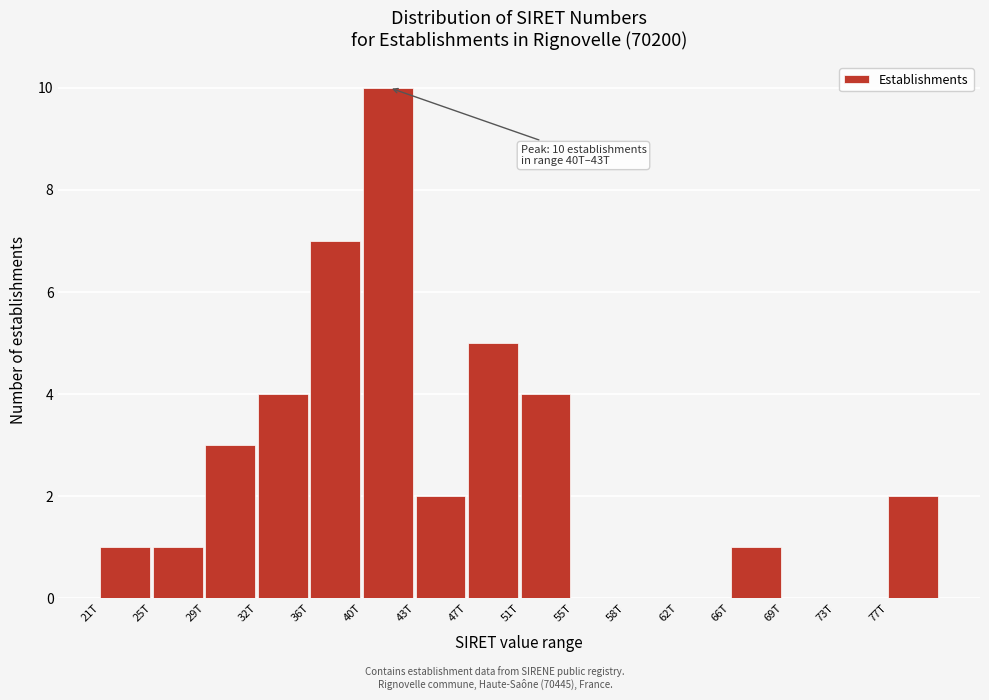

Reading right to left, list all the values displayed in this chart.

77T=2	73T=0	69T=0	66T=1	62T=0	58T=0	55T=0	51T=4	47T=5	43T=2	40T=10	36T=7	32T=4	29T=3	25T=1	21T=1